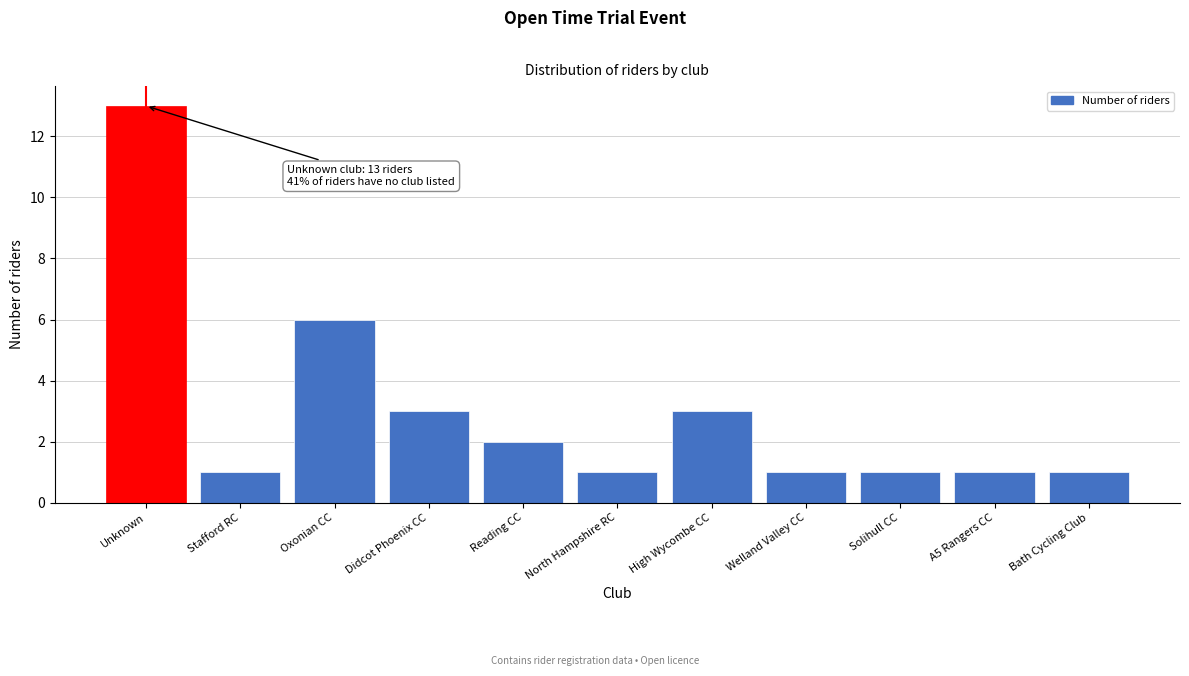

Reading left to right, what are all the values shown in this chart?

13	1	6	3	2	1	3	1	1	1	1